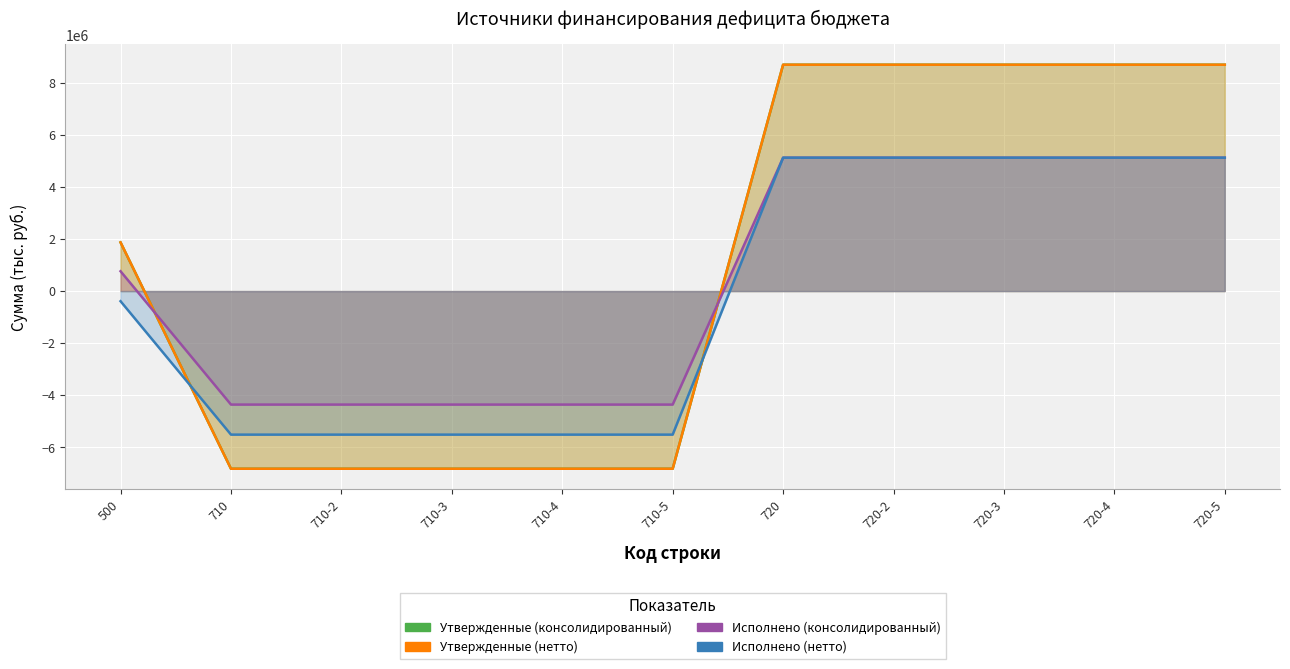

The value of Исполнено (нетто) at 710-4 is -5510344.7. True or false?

True